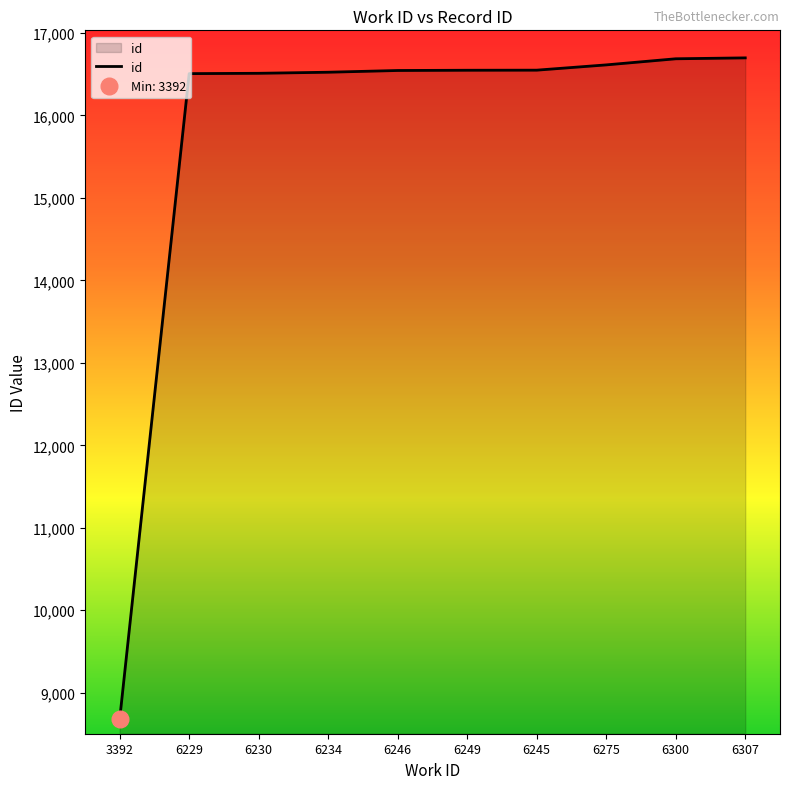

What is the sum of the values at 6275 and 6230?

33124